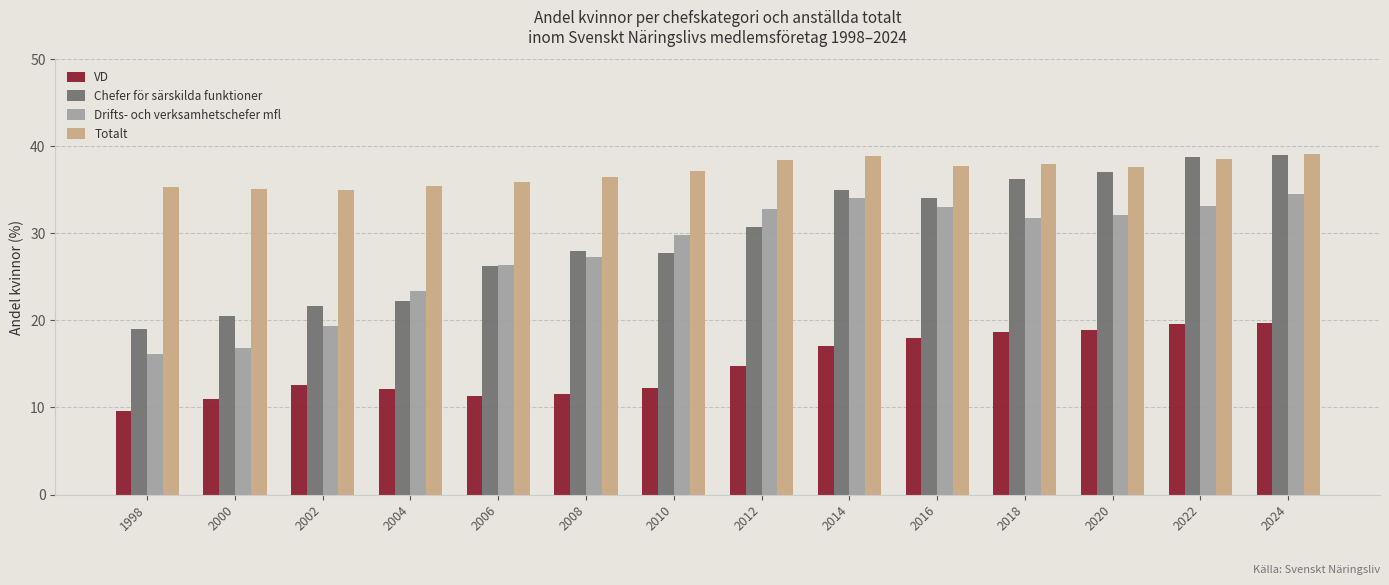

Between 2000 and 2024, which series saw the biggest shift?

Chefer för särskilda funktioner